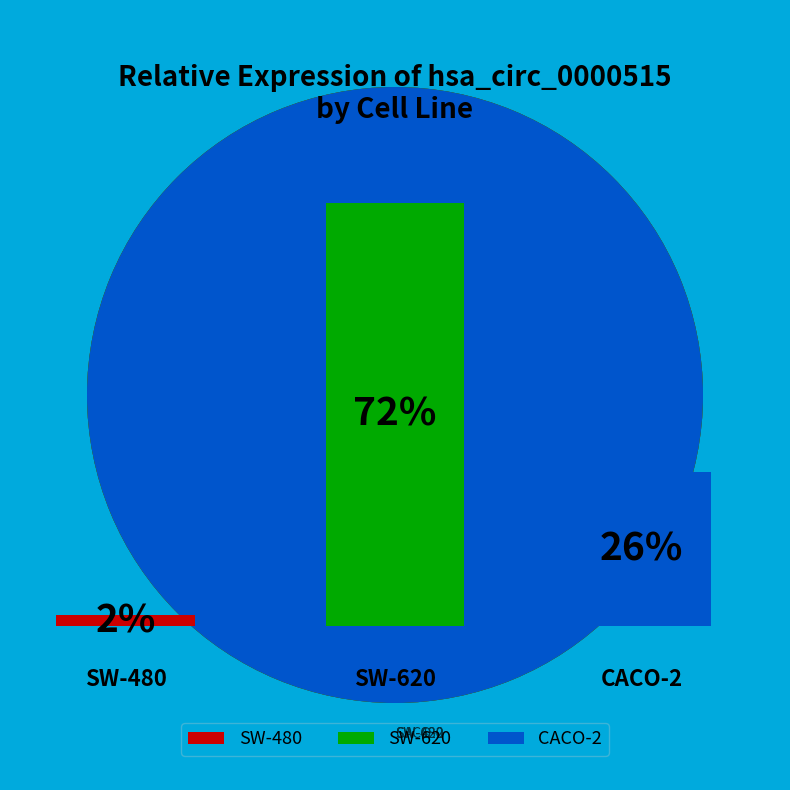

How many slices are in this pie chart?

3